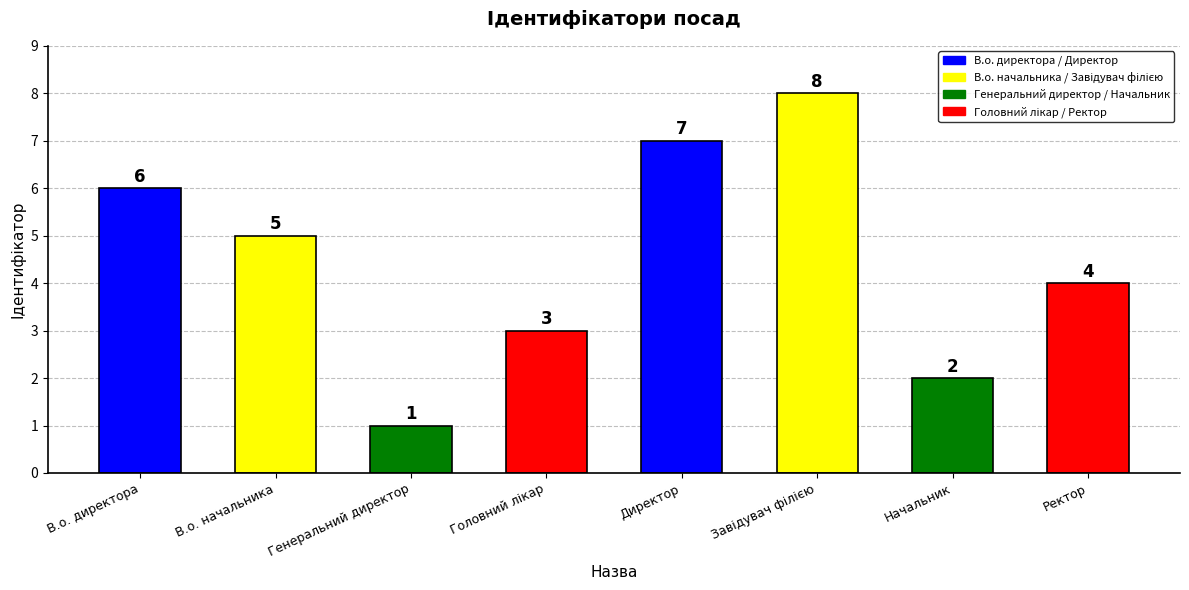

What is the ratio of the value at В.о. начальника to the value at В.о. директора?

0.8